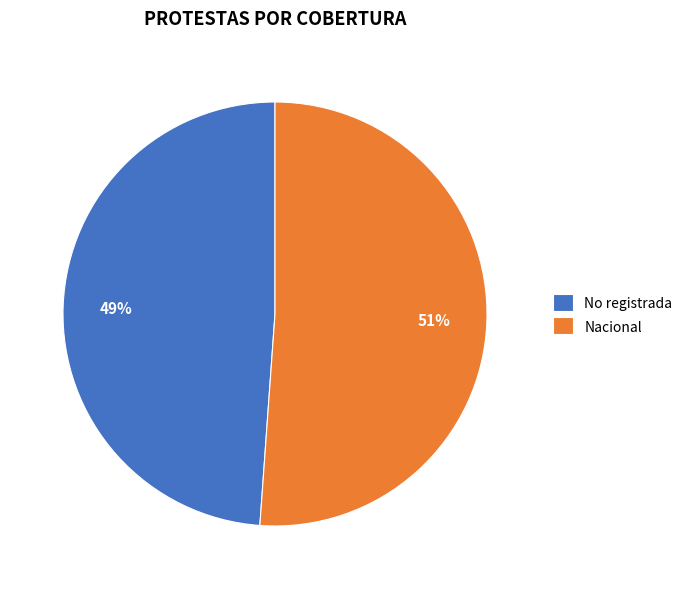

Rank the categories by value from highest to lowest.

Nacional, No registrada